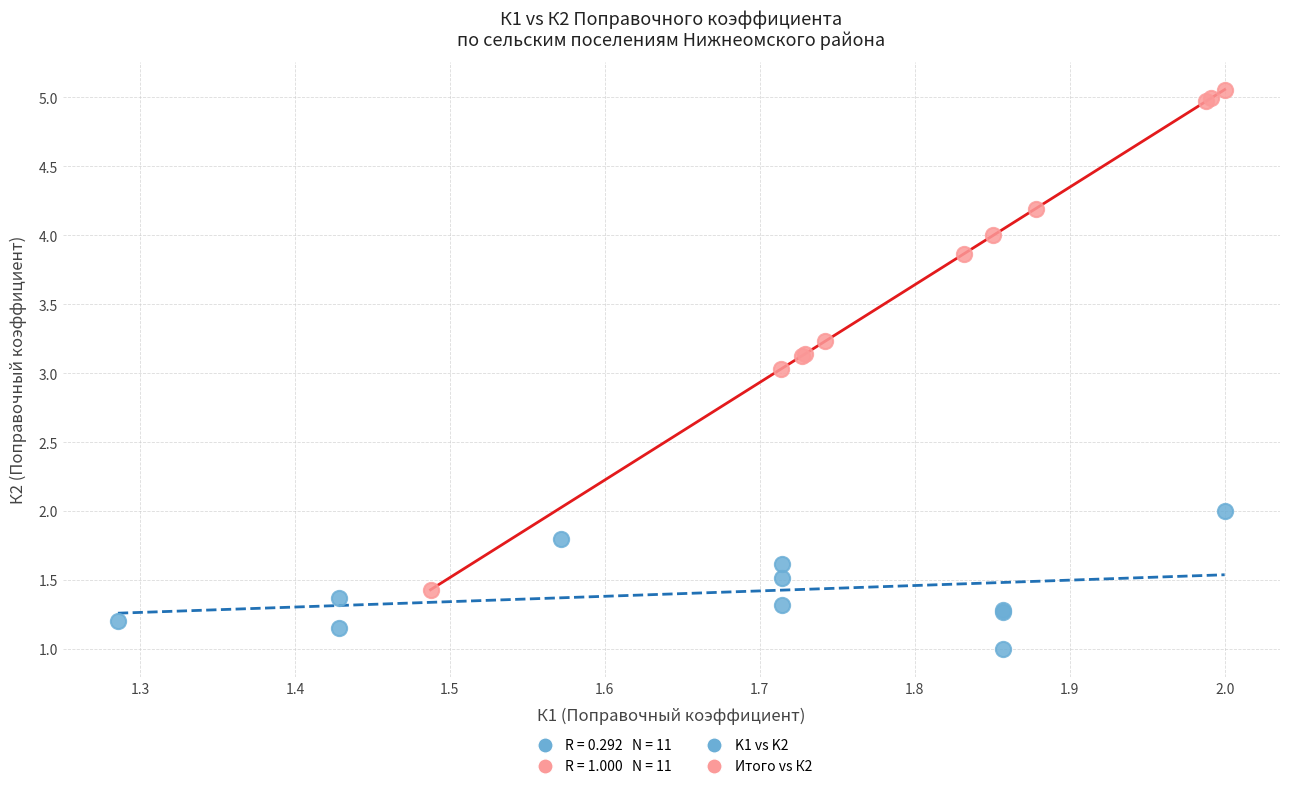

Which series contains the highest Y value?

Итого vs К2